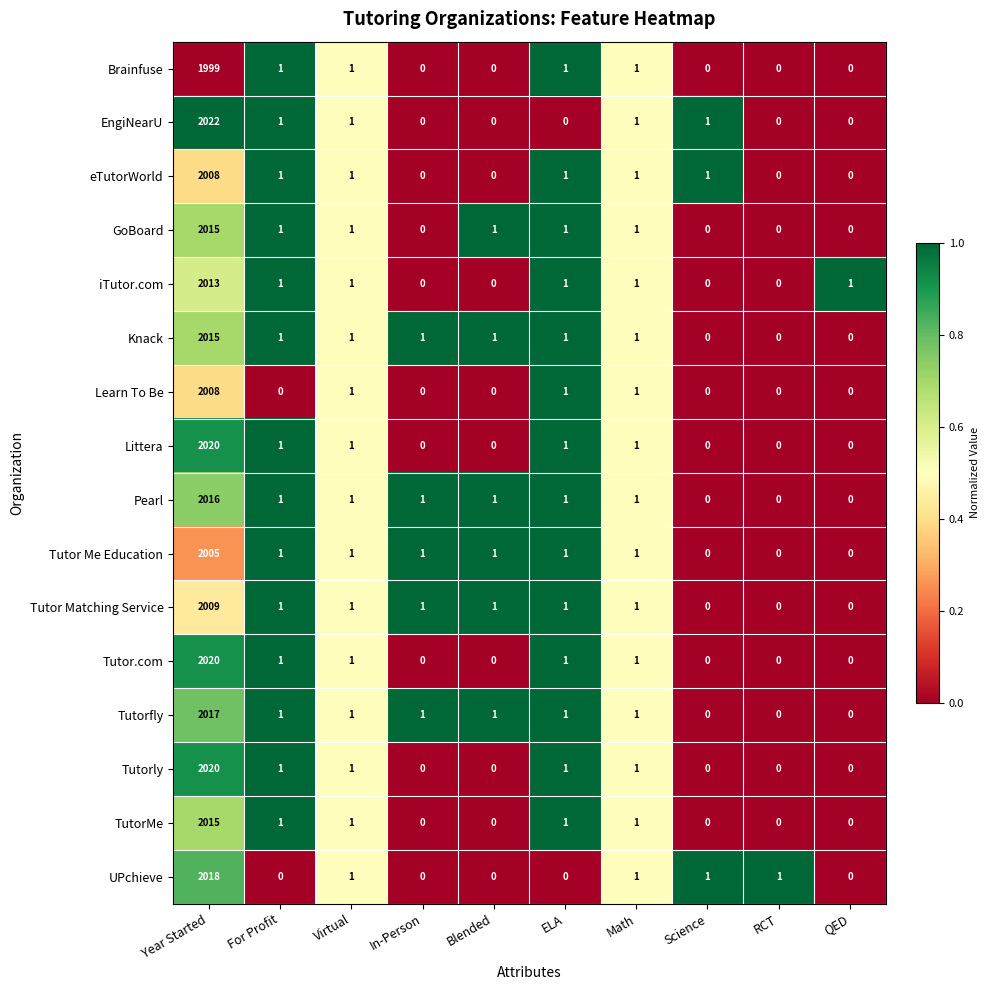

At which label does Tutor Matching Service first exceed 1?

Year Started